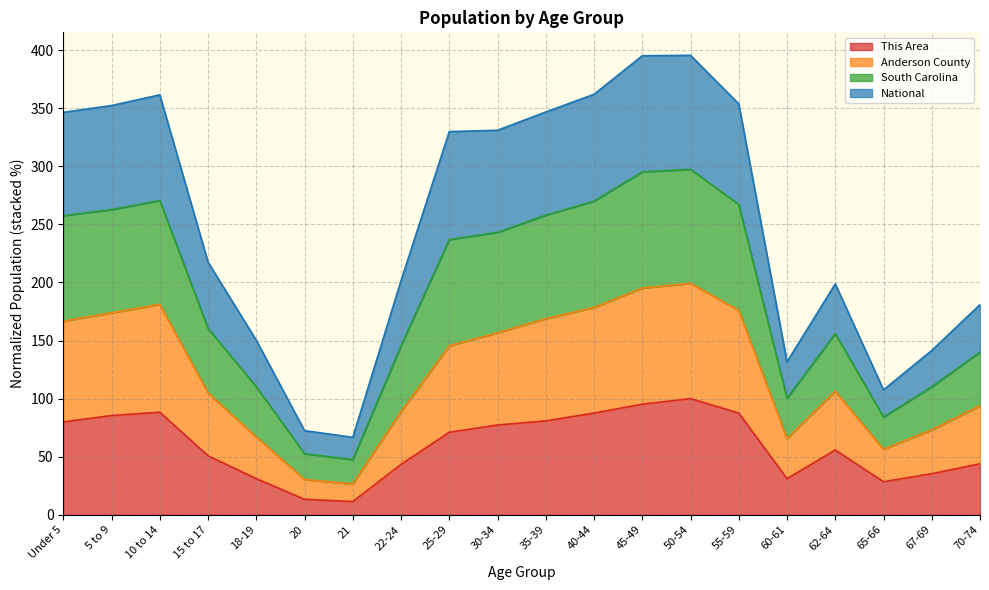

What is the label of the 9th point from the right?

40-44